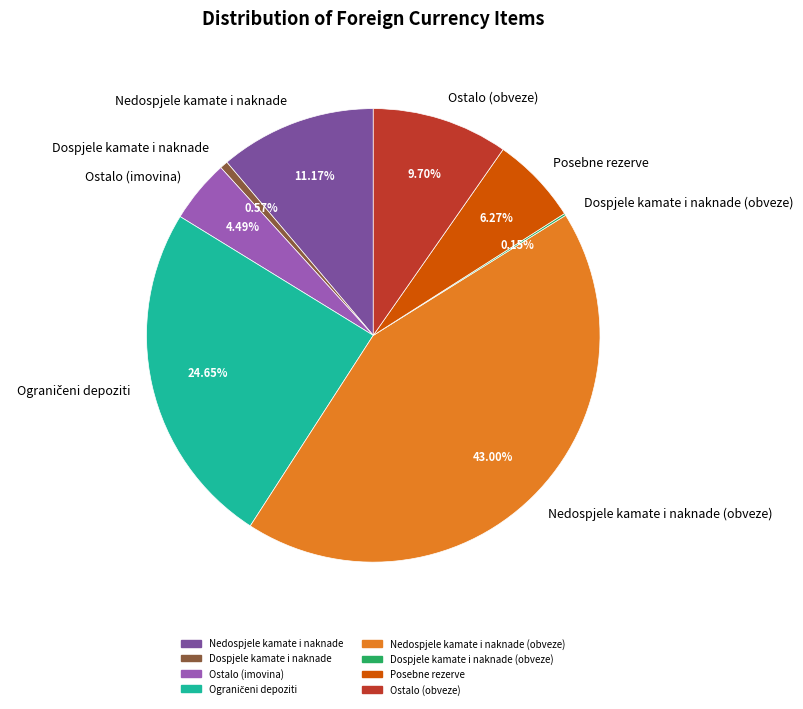

To the nearest percent, what is the difference between the Nedospjele kamate i naknade (obveze) and Nedospjele kamate i naknade slice percentages?

32%